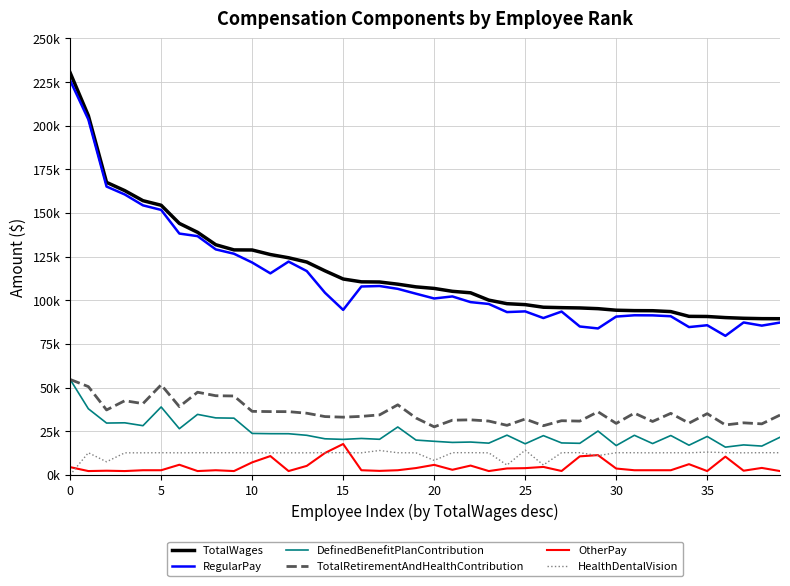

What are all the series names shown in the legend?

TotalWages, RegularPay, DefinedBenefitPlanContribution, TotalRetirementAndHealthContribution, OtherPay, HealthDentalVision